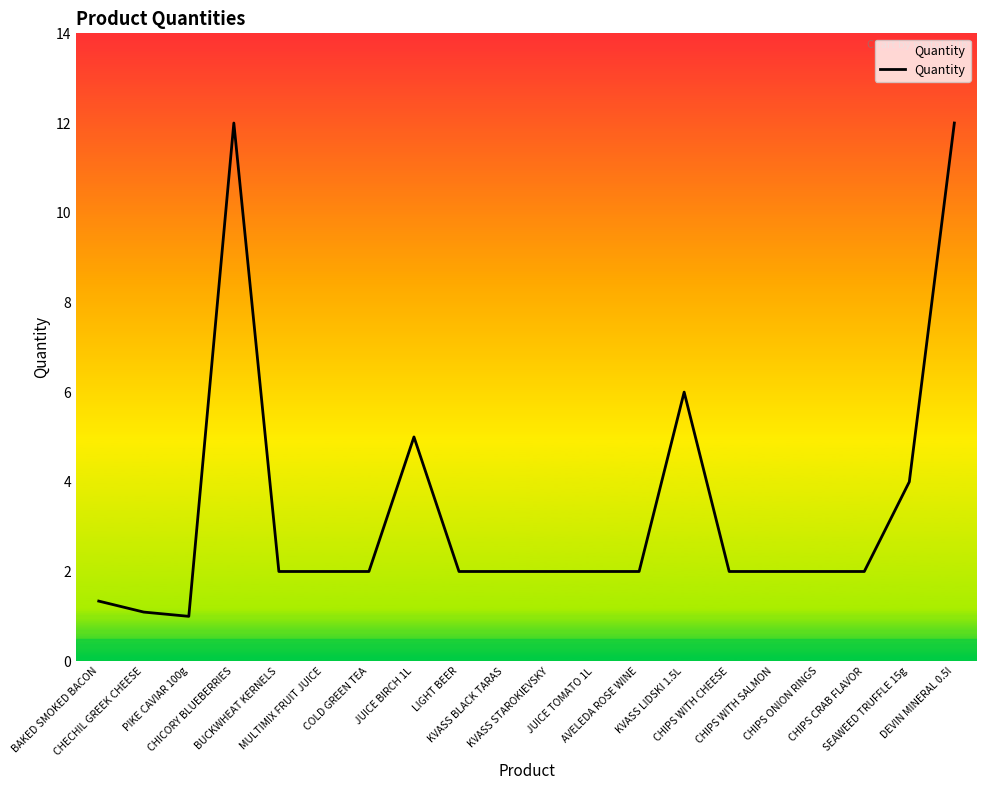

What is the label of the 2nd point from the left?

CHECHIL GREEK CHEESE